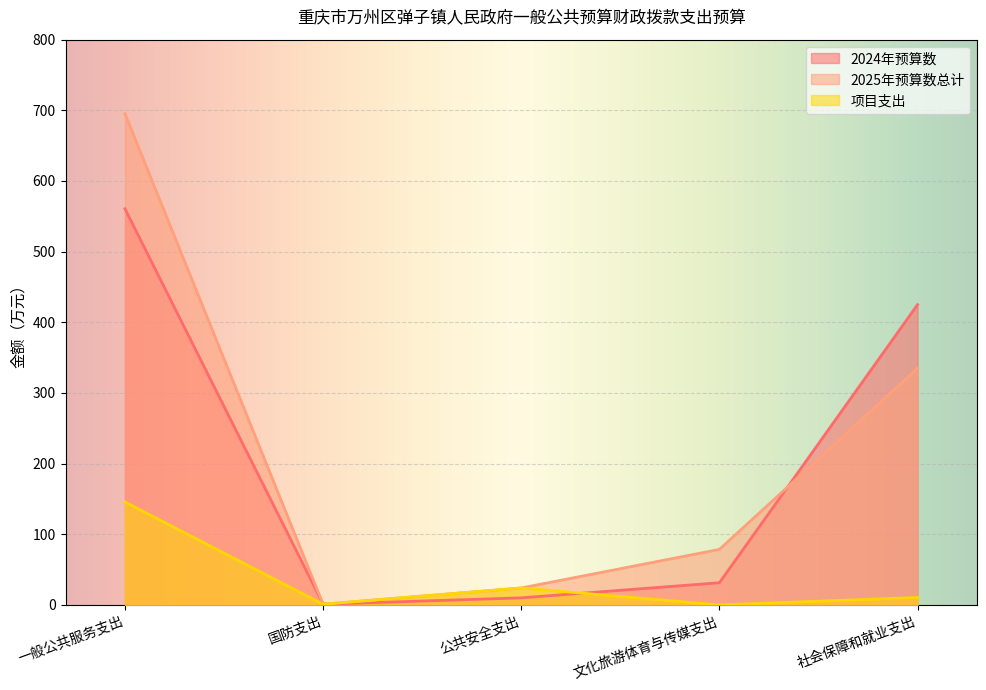

Which category has the highest value across all series?

一般公共服务支出